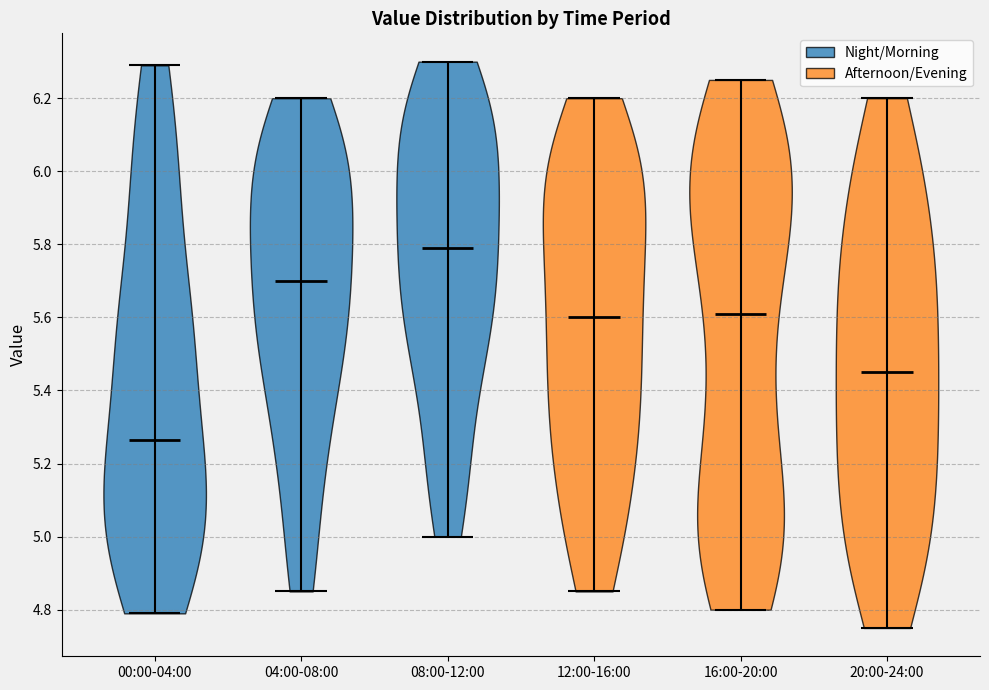

Which violin has the lowest median line?

00:00-04:00